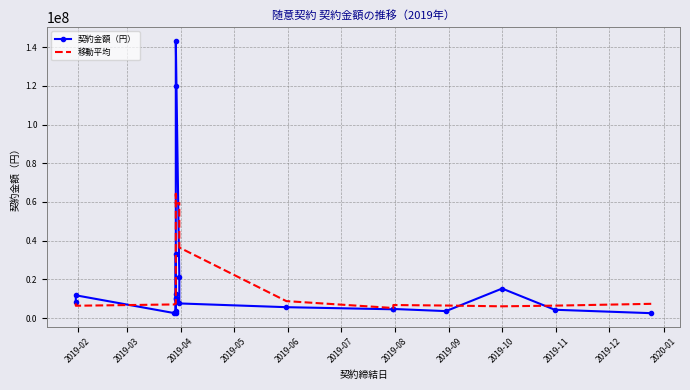

How many values in the 移動平均 series exceed 7616160?

9